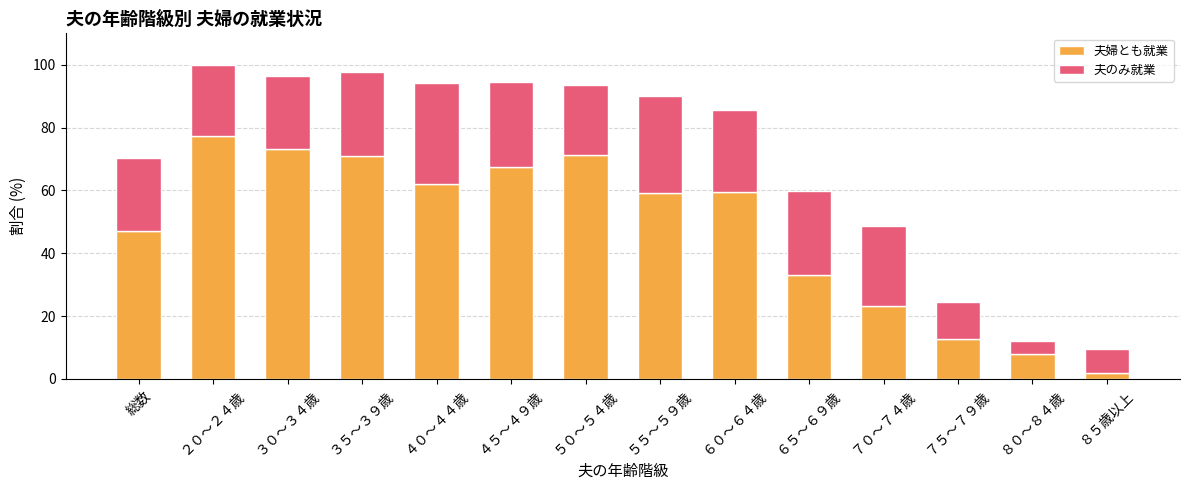

What is the difference between the maximum and second lowest values in the 夫婦とも就業 series?

69.5